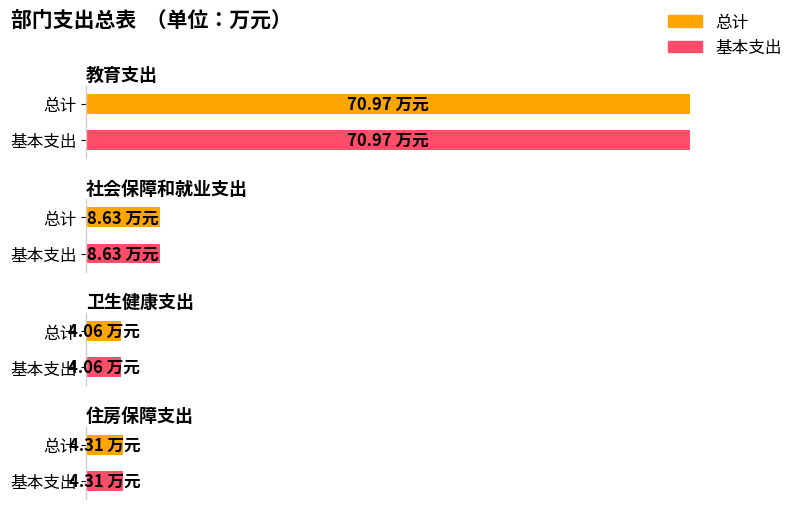

What is the lowest value of the 基本支出 series?

4.1